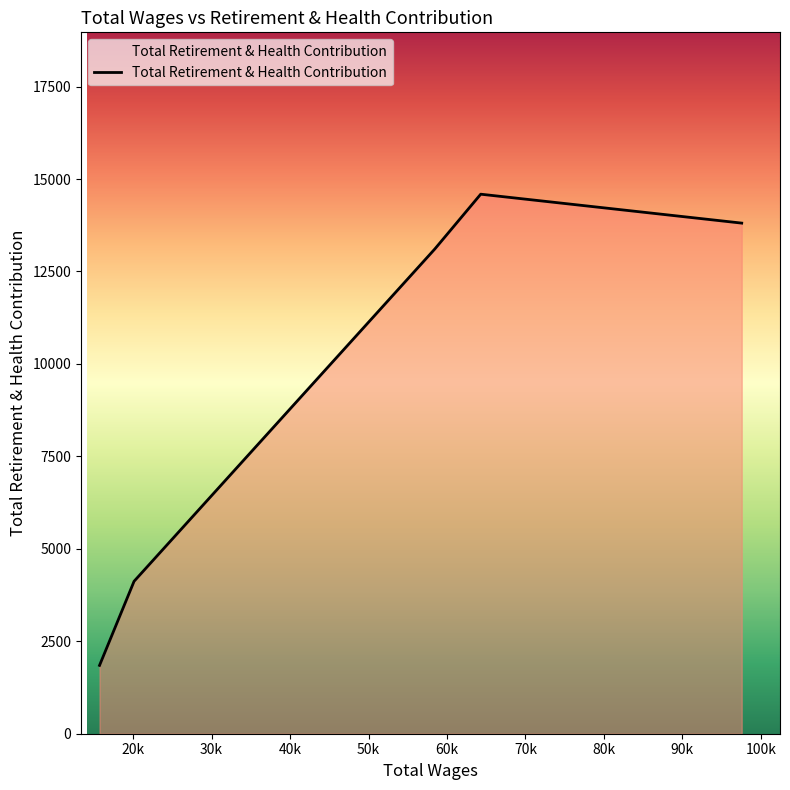

Count the number of categories in the chart.

5